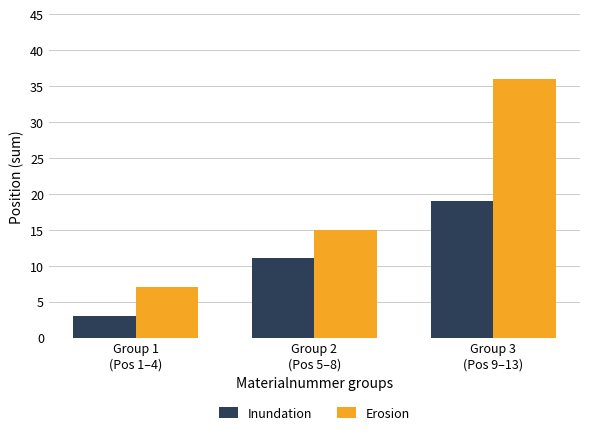

What is the maximum value shown in the chart?

36